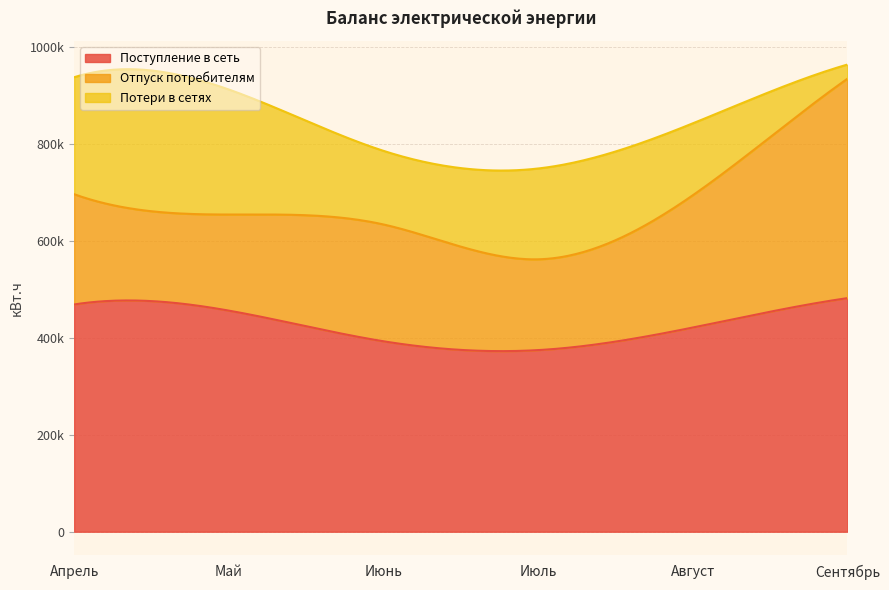

What is the difference between the second highest and minimum values in the Сентябрь series?

423516